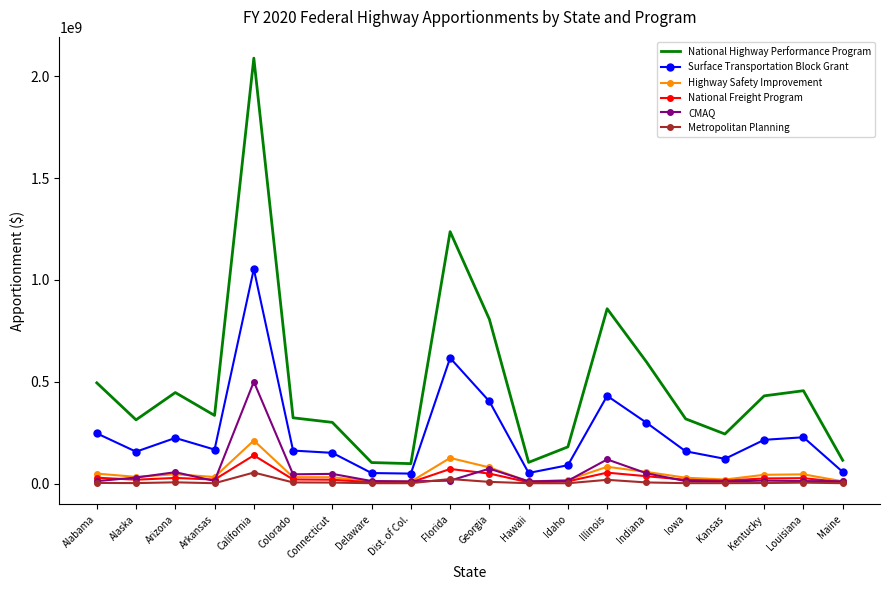

True or false: Surface Transportation Block Grant and National Highway Performance Program intersect in this chart.

False